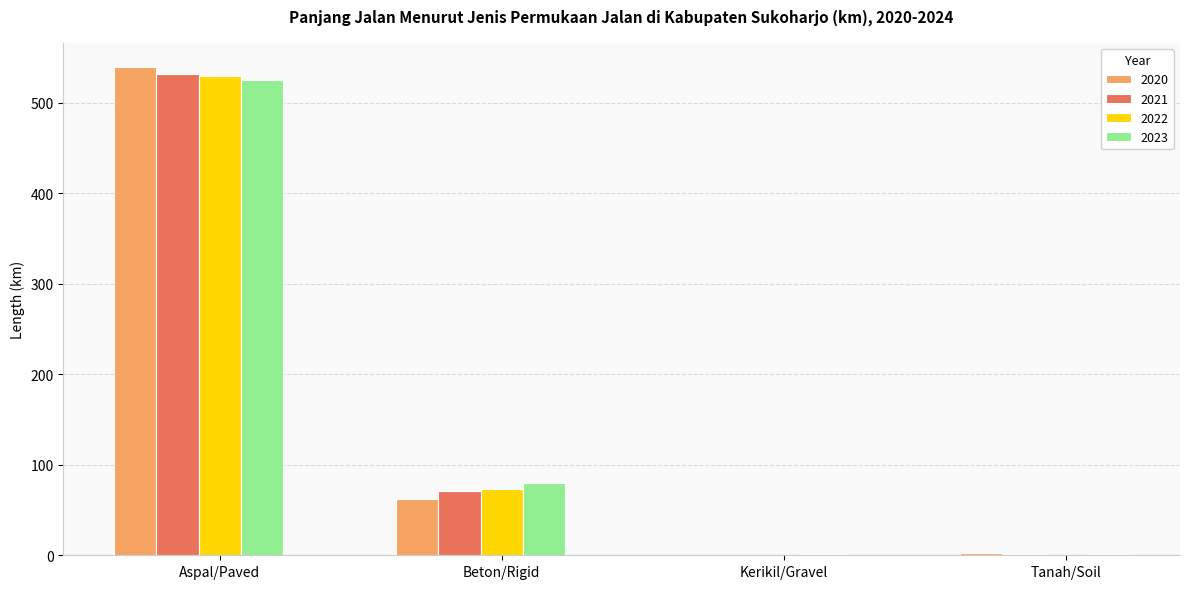

What is the sum of all 2023 values?

607.6